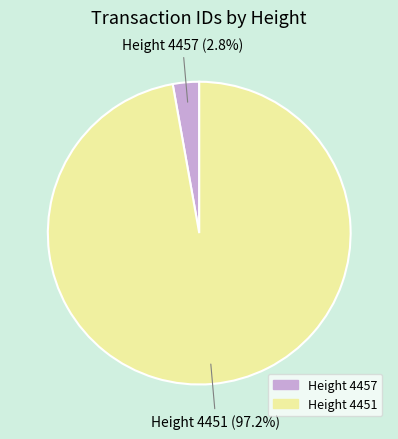

Which has a higher value, Height 4457 or Height 4451?

Height 4451